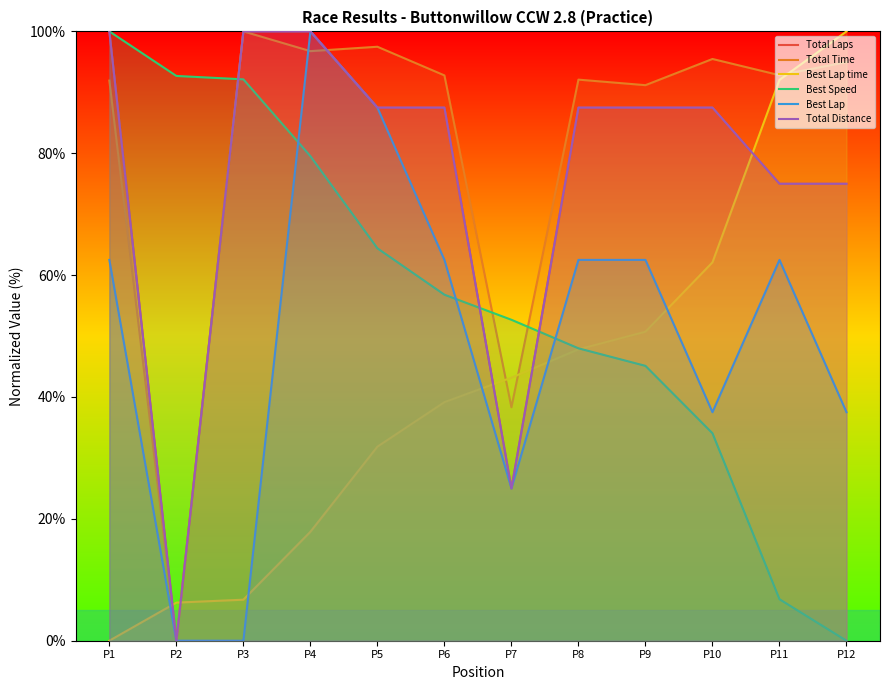

At which category is the sum across all series the highest?

P4